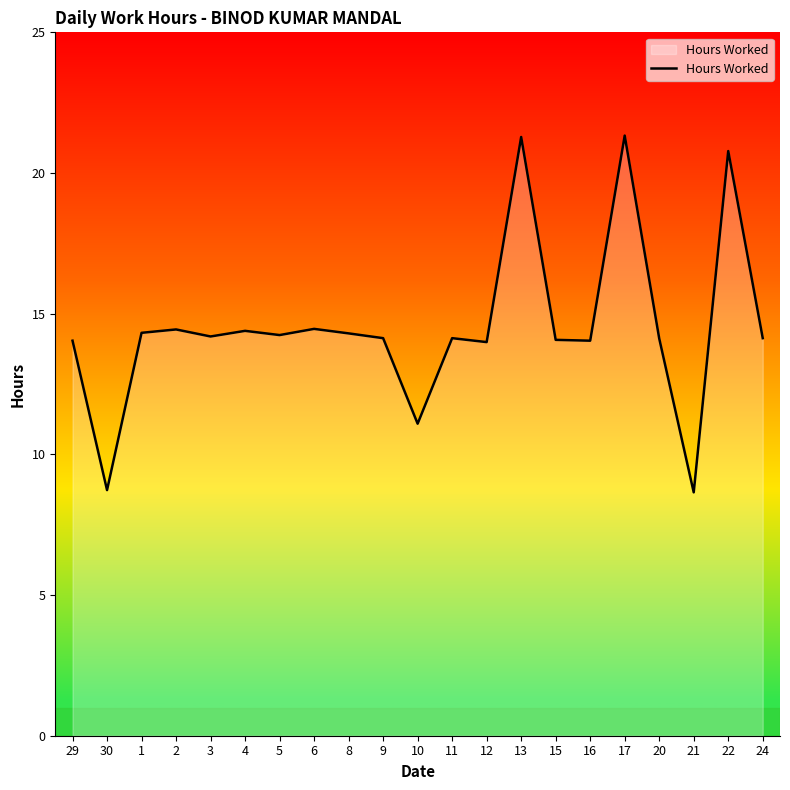

What is the sum of all values?

304.9